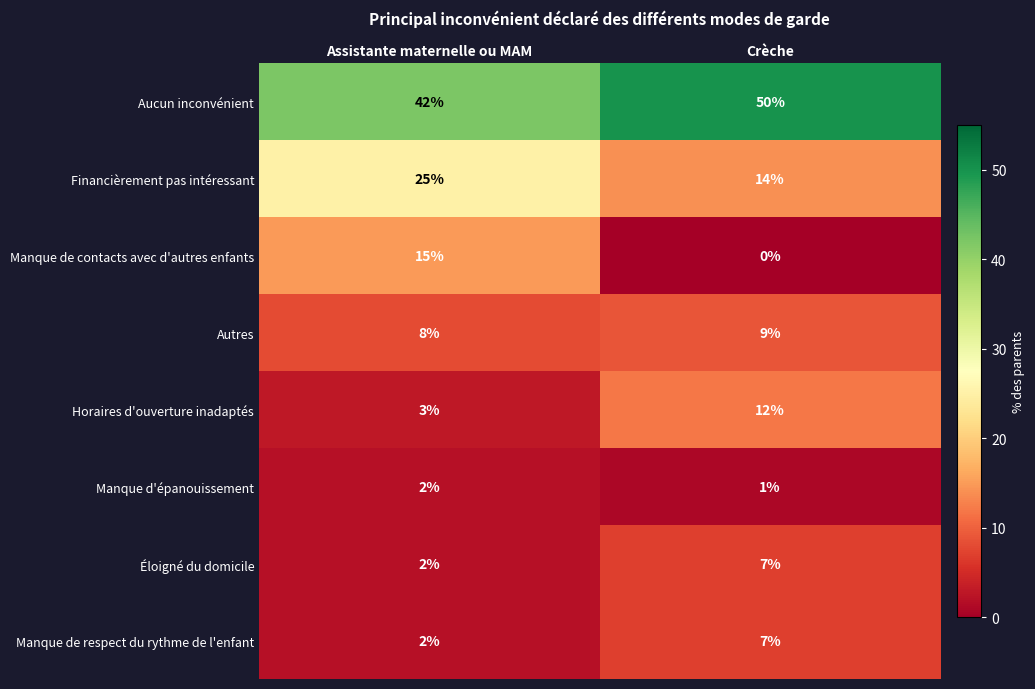

What is the difference between the highest and lowest values at Assistante maternelle ou MAM?

40